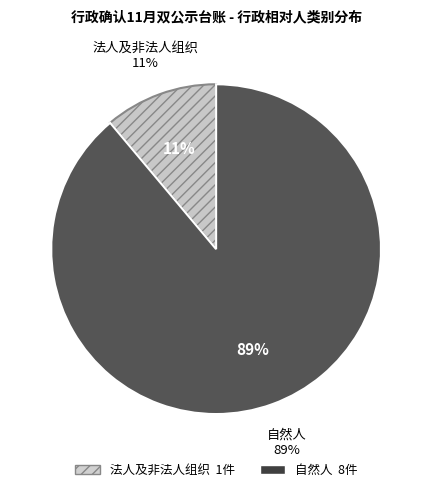

How much of the chart is everything except 法人及非法人组织?

88.9%